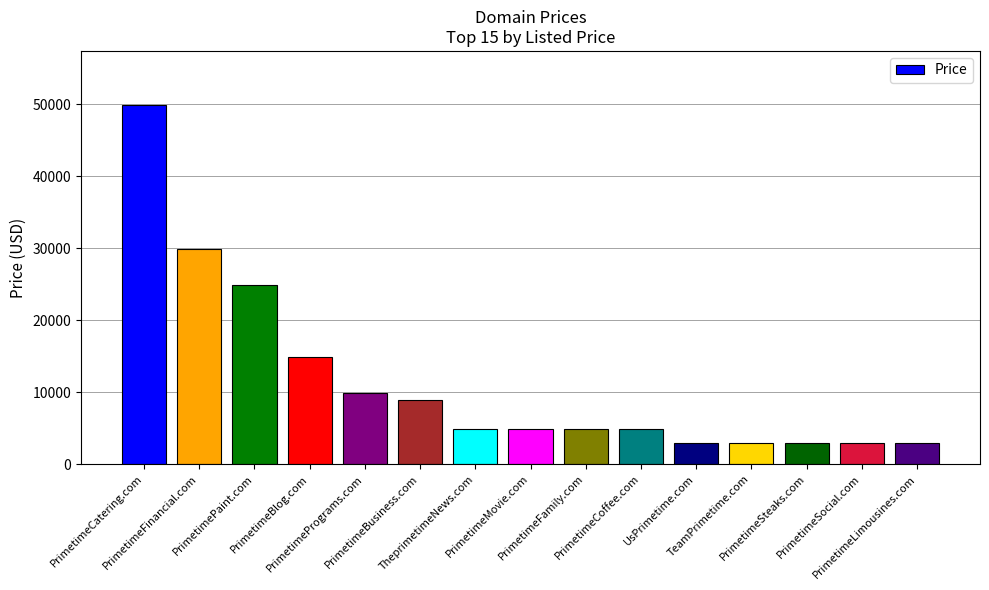

What is the sum of the values at PrimetimeSocial.com and PrimetimeCatering.com?

52776